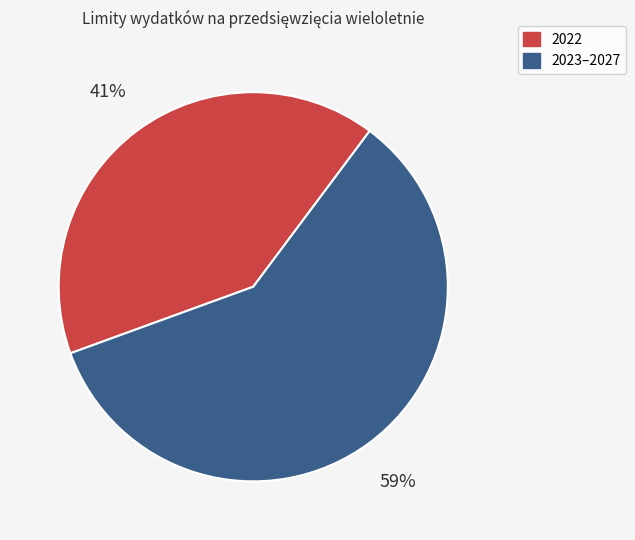

Does any single category account for the majority?

Yes